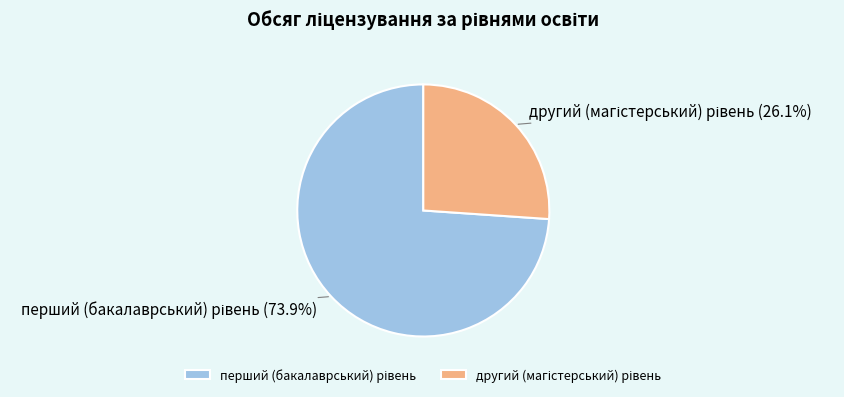

Is there any slice that represents more than half of the pie?

Yes